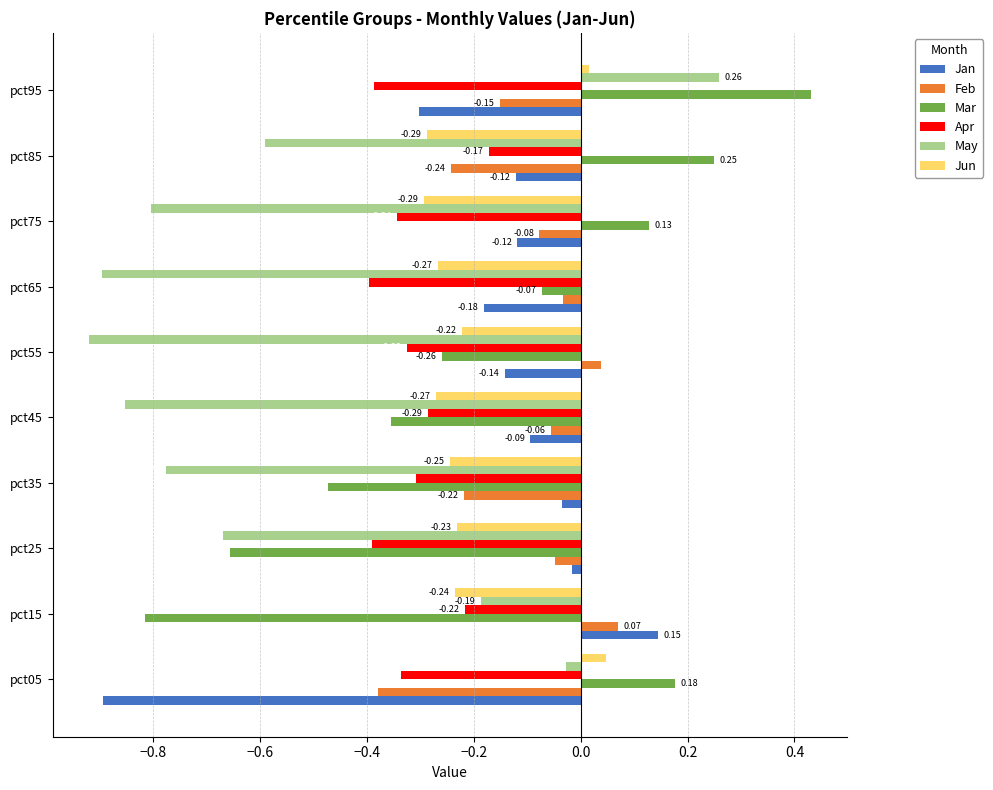

What is the spread (max minus min) of values at pct75?

0.9